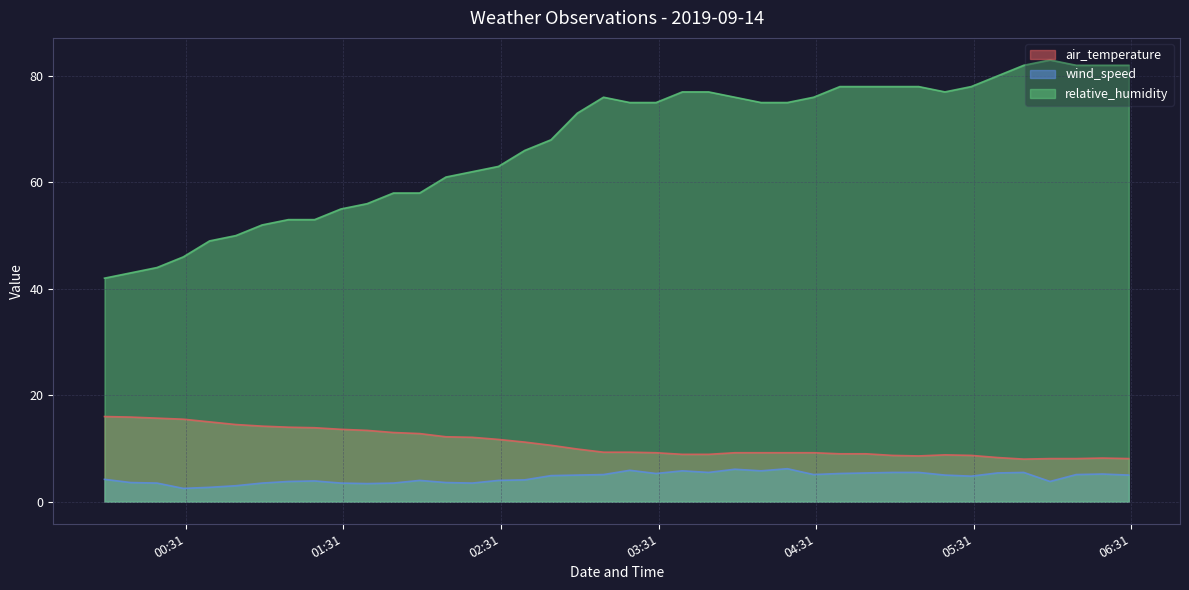

Reading left to right, transcribe all the data shown in this chart.

air_temperature: 2019-09-14 00:00=16.0	2019-09-14 00:10=15.9	2019-09-14 00:20=15.7	2019-09-14 00:30=15.5	2019-09-14 00:40=15.0	2019-09-14 00:50=14.5	2019-09-14 01:00=14.2	2019-09-14 01:10=14.0	2019-09-14 01:20=13.9	2019-09-14 01:30=13.6	2019-09-14 01:40=13.4	2019-09-14 01:50=13.0	2019-09-14 02:00=12.8	2019-09-14 02:10=12.2	2019-09-14 02:20=12.1	2019-09-14 02:30=11.7	2019-09-14 02:40=11.2	2019-09-14 02:50=10.6	2019-09-14 03:00=9.9	2019-09-14 03:10=9.3	2019-09-14 03:20=9.3	2019-09-14 03:30=9.2	2019-09-14 03:40=8.9	2019-09-14 03:50=8.9	2019-09-14 04:00=9.2	2019-09-14 04:10=9.2	2019-09-14 04:20=9.2	2019-09-14 04:30=9.2	2019-09-14 04:40=9.0	2019-09-14 04:50=9.0	2019-09-14 05:00=8.7	2019-09-14 05:10=8.6	2019-09-14 05:20=8.8	2019-09-14 05:30=8.7	2019-09-14 05:40=8.3	2019-09-14 05:50=8.0	2019-09-14 06:00=8.1	2019-09-14 06:10=8.1	2019-09-14 06:20=8.2	2019-09-14 06:30=8.1
wind_speed: 2019-09-14 00:00=4.2	2019-09-14 00:10=3.6	2019-09-14 00:20=3.5	2019-09-14 00:30=2.5	2019-09-14 00:40=2.7	2019-09-14 00:50=3.0	2019-09-14 01:00=3.5	2019-09-14 01:10=3.8	2019-09-14 01:20=3.9	2019-09-14 01:30=3.5	2019-09-14 01:40=3.4	2019-09-14 01:50=3.5	2019-09-14 02:00=4.0	2019-09-14 02:10=3.6	2019-09-14 02:20=3.5	2019-09-14 02:30=4.0	2019-09-14 02:40=4.1	2019-09-14 02:50=4.9	2019-09-14 03:00=5.0	2019-09-14 03:10=5.1	2019-09-14 03:20=5.9	2019-09-14 03:30=5.3	2019-09-14 03:40=5.8	2019-09-14 03:50=5.5	2019-09-14 04:00=6.1	2019-09-14 04:10=5.8	2019-09-14 04:20=6.2	2019-09-14 04:30=5.1	2019-09-14 04:40=5.3	2019-09-14 04:50=5.4	2019-09-14 05:00=5.5	2019-09-14 05:10=5.5	2019-09-14 05:20=5.0	2019-09-14 05:30=4.8	2019-09-14 05:40=5.4	2019-09-14 05:50=5.5	2019-09-14 06:00=3.8	2019-09-14 06:10=5.1	2019-09-14 06:20=5.2	2019-09-14 06:30=5.0
relative_humidity: 2019-09-14 00:00=42.0	2019-09-14 00:10=43.0	2019-09-14 00:20=44.0	2019-09-14 00:30=46.0	2019-09-14 00:40=49.0	2019-09-14 00:50=50.0	2019-09-14 01:00=52.0	2019-09-14 01:10=53.0	2019-09-14 01:20=53.0	2019-09-14 01:30=55.0	2019-09-14 01:40=56.0	2019-09-14 01:50=58.0	2019-09-14 02:00=58.0	2019-09-14 02:10=61.0	2019-09-14 02:20=62.0	2019-09-14 02:30=63.0	2019-09-14 02:40=66.0	2019-09-14 02:50=68.0	2019-09-14 03:00=73.0	2019-09-14 03:10=76.0	2019-09-14 03:20=75.0	2019-09-14 03:30=75.0	2019-09-14 03:40=77.0	2019-09-14 03:50=77.0	2019-09-14 04:00=76.0	2019-09-14 04:10=75.0	2019-09-14 04:20=75.0	2019-09-14 04:30=76.0	2019-09-14 04:40=78.0	2019-09-14 04:50=78.0	2019-09-14 05:00=78.0	2019-09-14 05:10=78.0	2019-09-14 05:20=77.0	2019-09-14 05:30=78.0	2019-09-14 05:40=80.0	2019-09-14 05:50=82.0	2019-09-14 06:00=83.0	2019-09-14 06:10=82.0	2019-09-14 06:20=82.0	2019-09-14 06:30=82.0